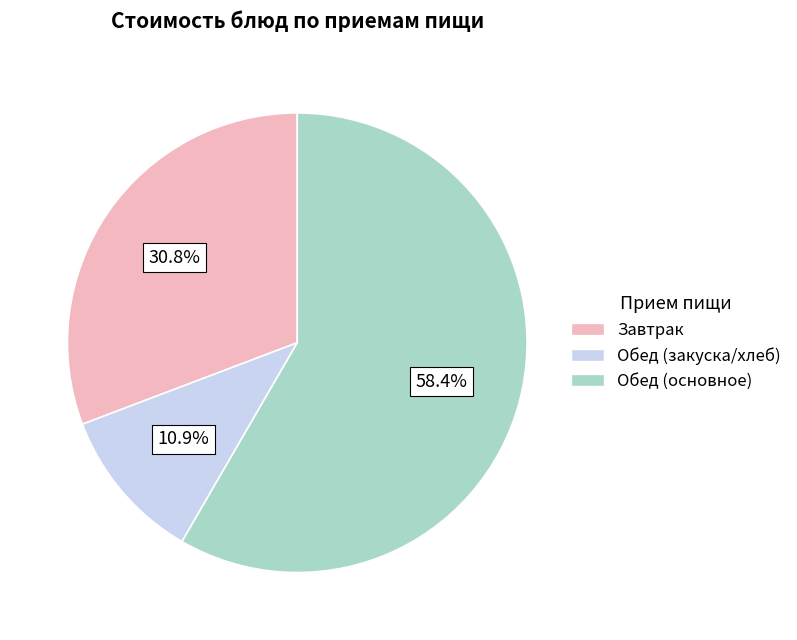

Approximately how many times larger is the value at Обед (основное) compared to Обед (закуска/хлеб)?

5.4